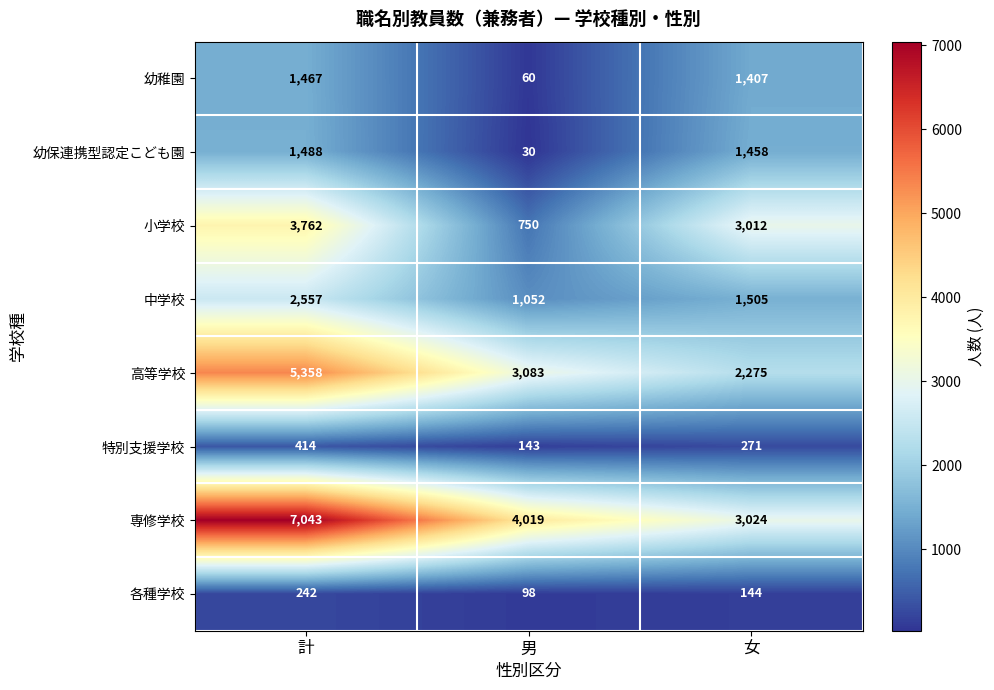

Which series has the widest spread of values?

専修学校